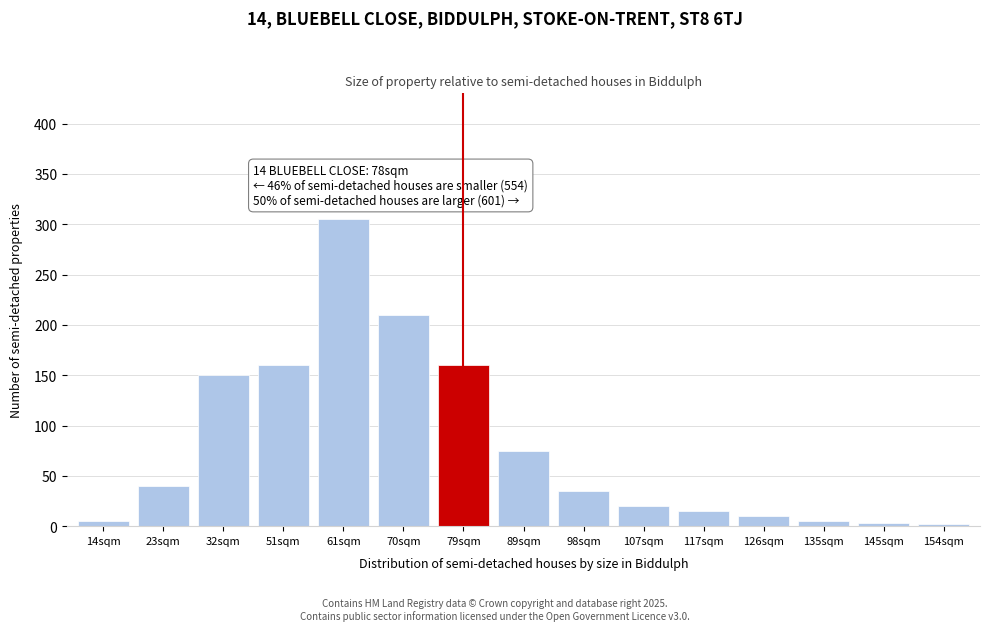

What is the change in value from 51sqm to 98sqm?

-125